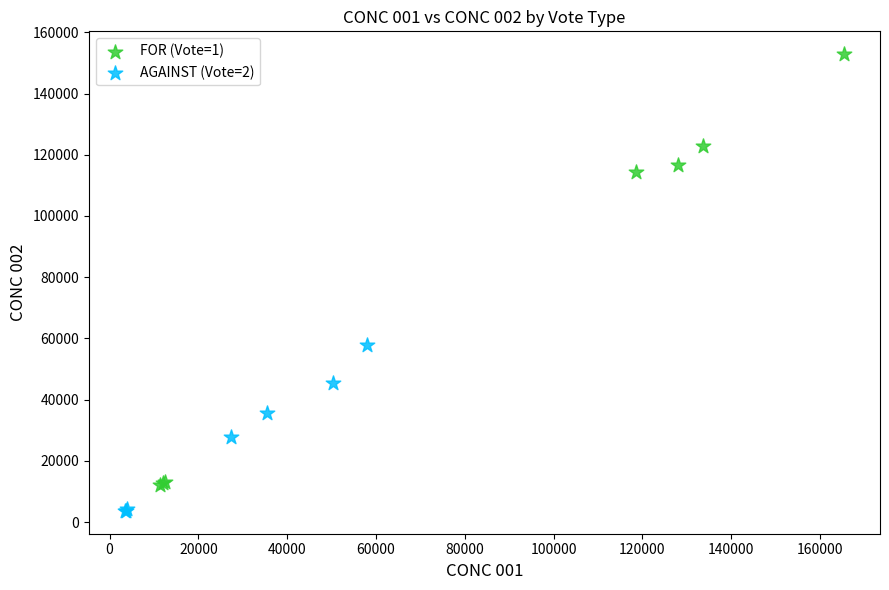

What are all the series names shown in the legend?

FOR (Vote=1), AGAINST (Vote=2)